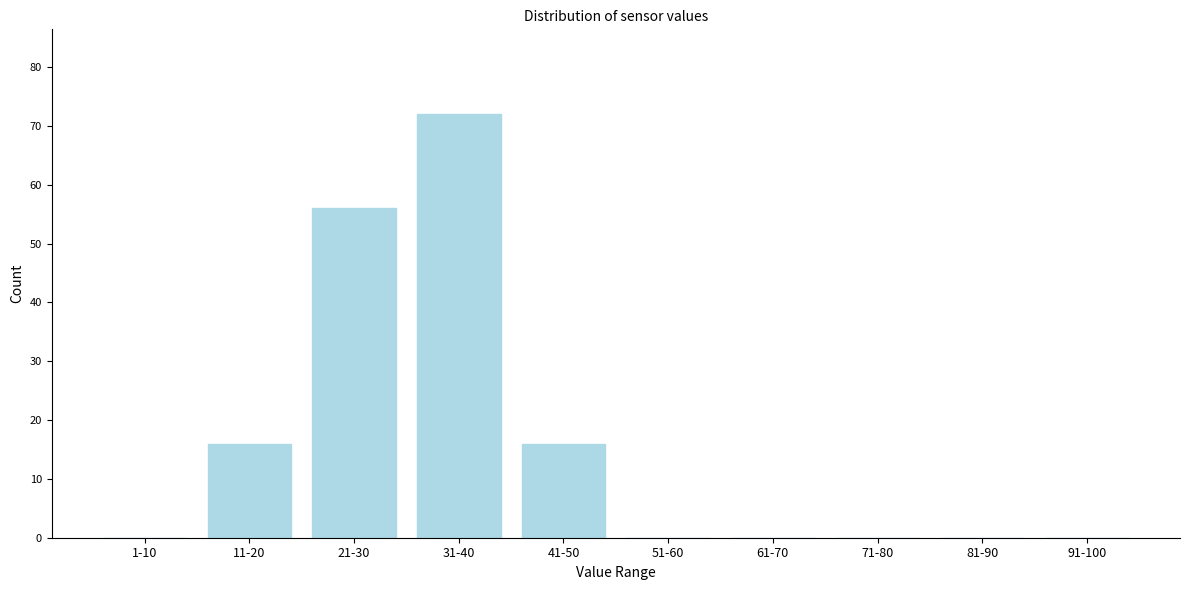

Reading left to right, list all the values displayed in this chart.

1-10=0	11-20=16	21-30=56	31-40=72	41-50=16	51-60=0	61-70=0	71-80=0	81-90=0	91-100=0